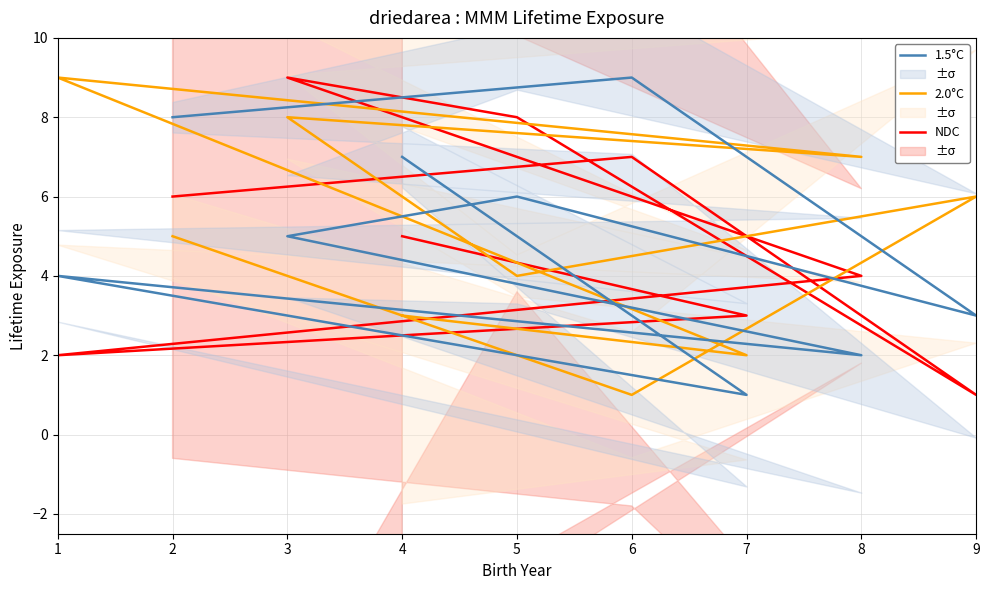

At which category is the sum across all series the highest?

3